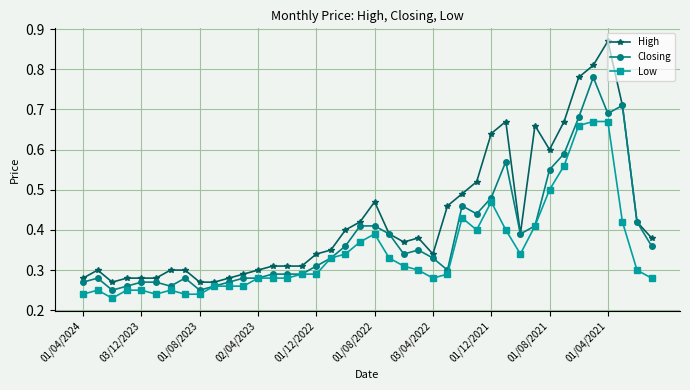

List the series in order of their overall mean, lowest first.

Low, Closing, High